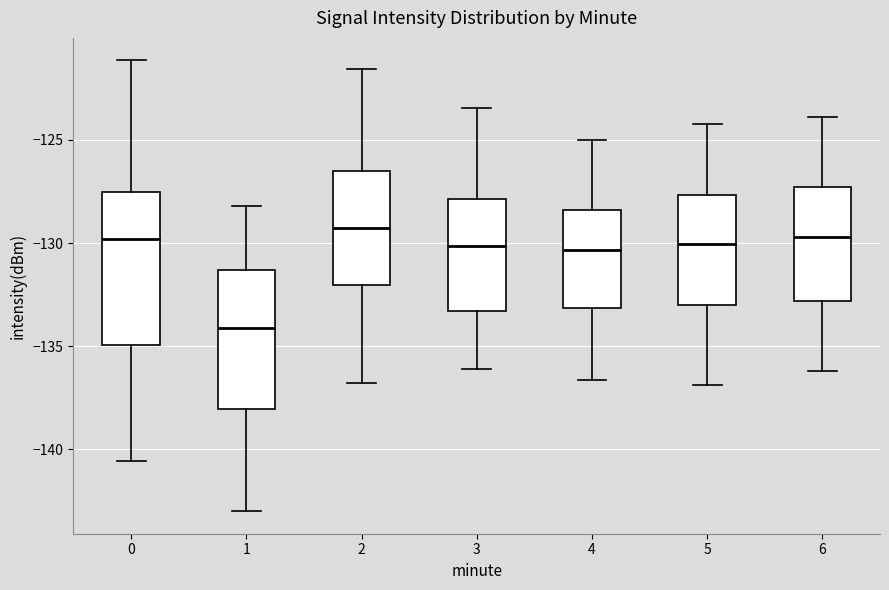

Which box's median line is the lowest?

1